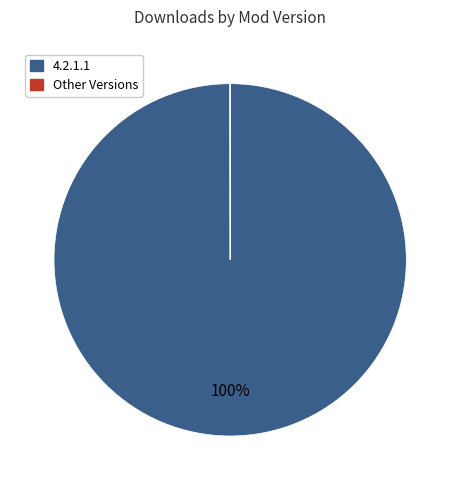

To the nearest percent, what is the average slice percentage?

50%